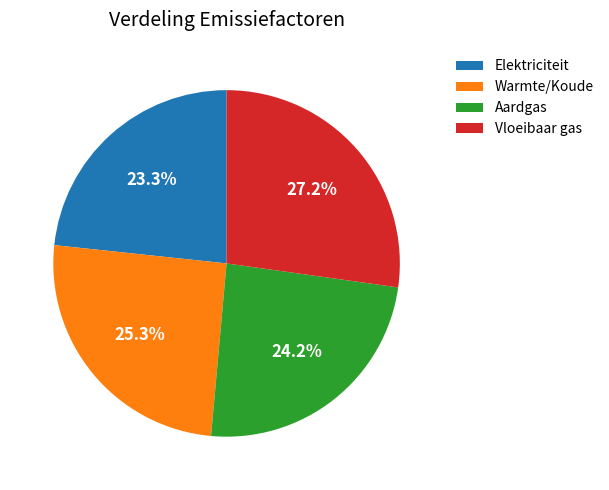

What percentage is NOT represented by Vloeibaar gas?

72.8%